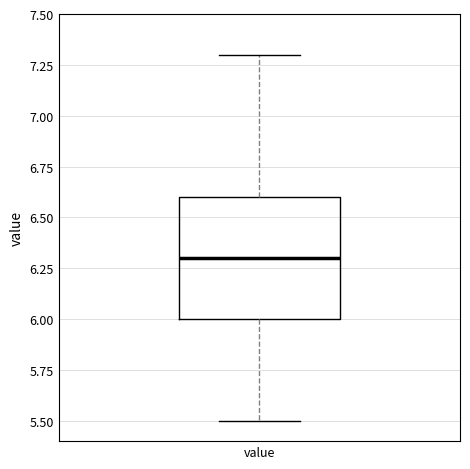

Where is the upper edge of the box for value on the y-axis? The values are not printed on the chart, so give them approximately, as read against the axis.

6.6